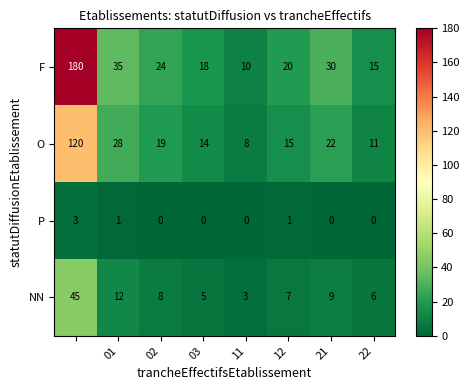

What is the lowest value of the NN series?

3